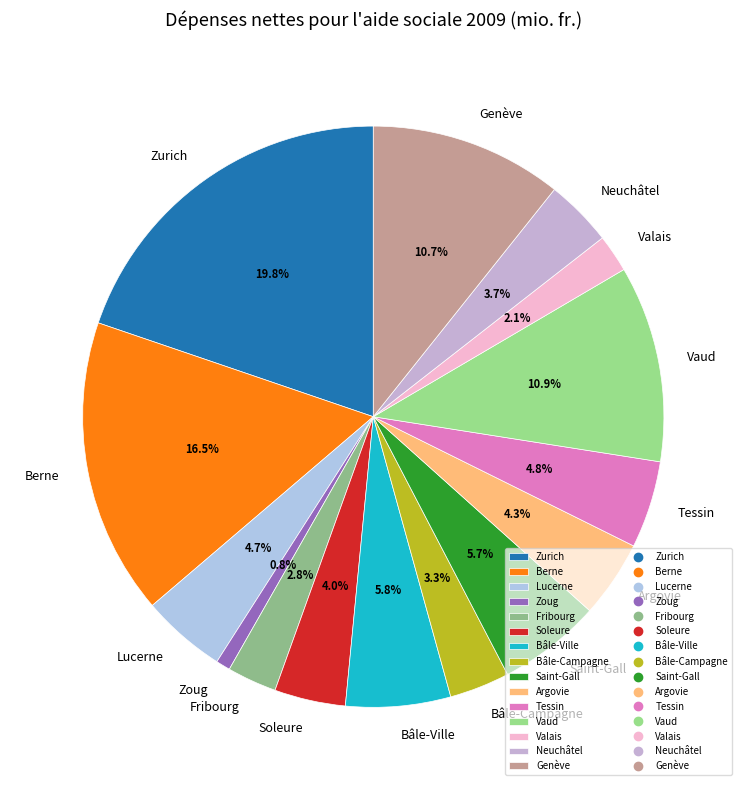

Is there any slice that represents more than half of the pie?

No